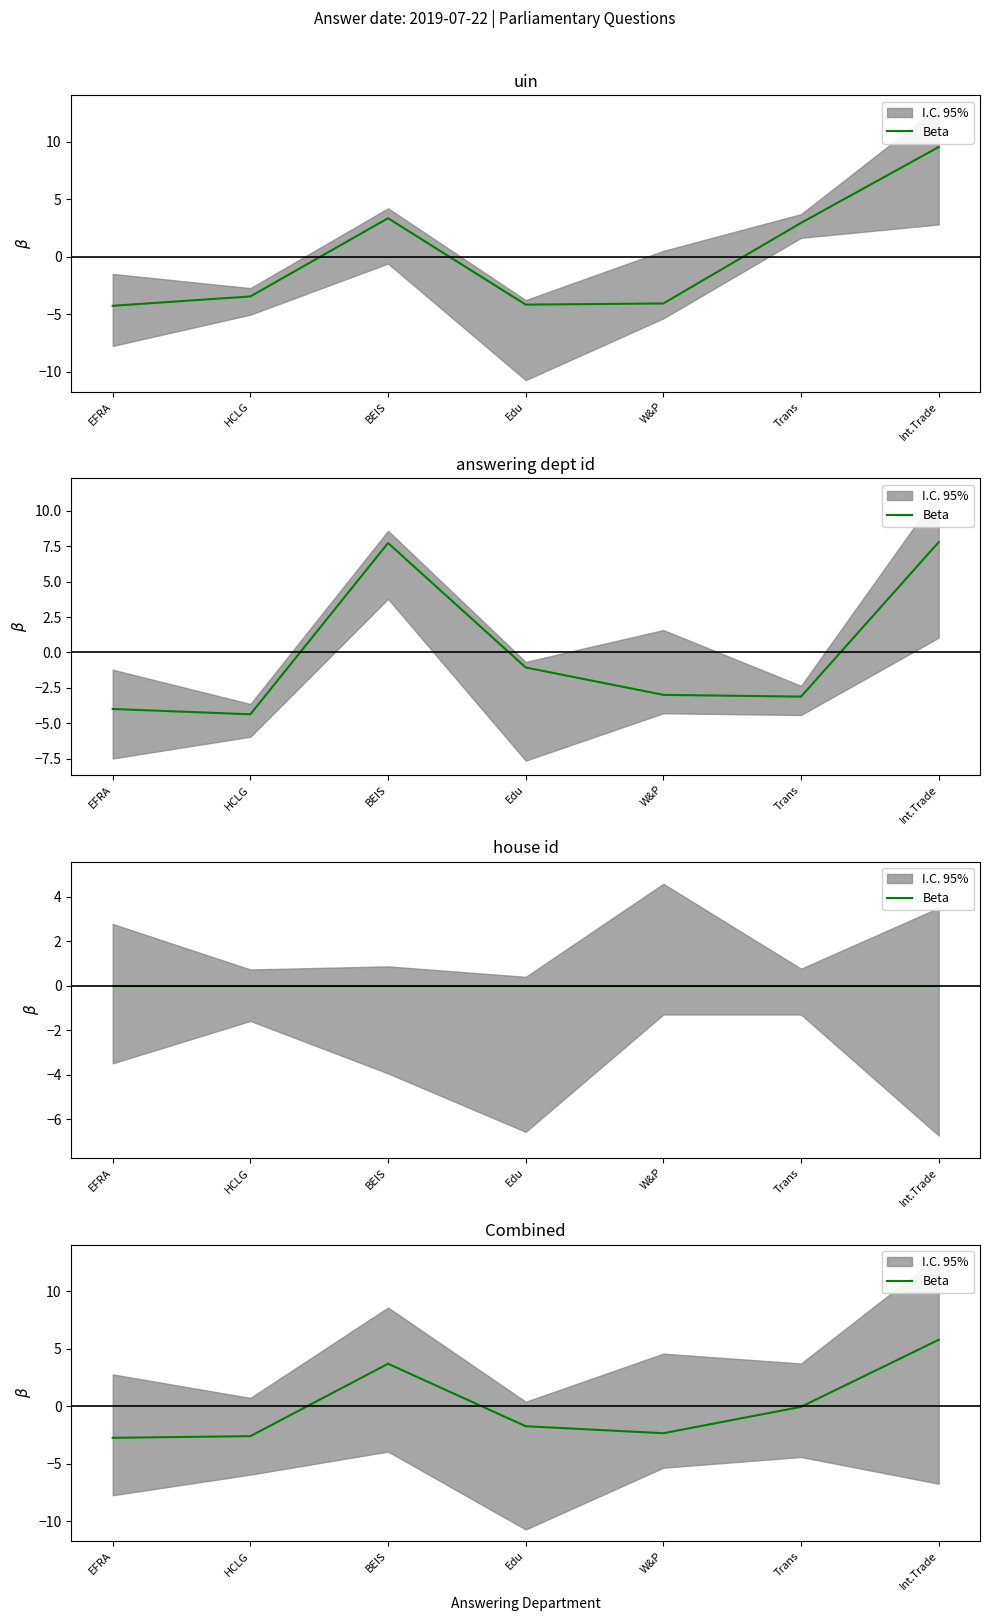

The chart shows a value of -2.7 at EFRA. True or false?

True